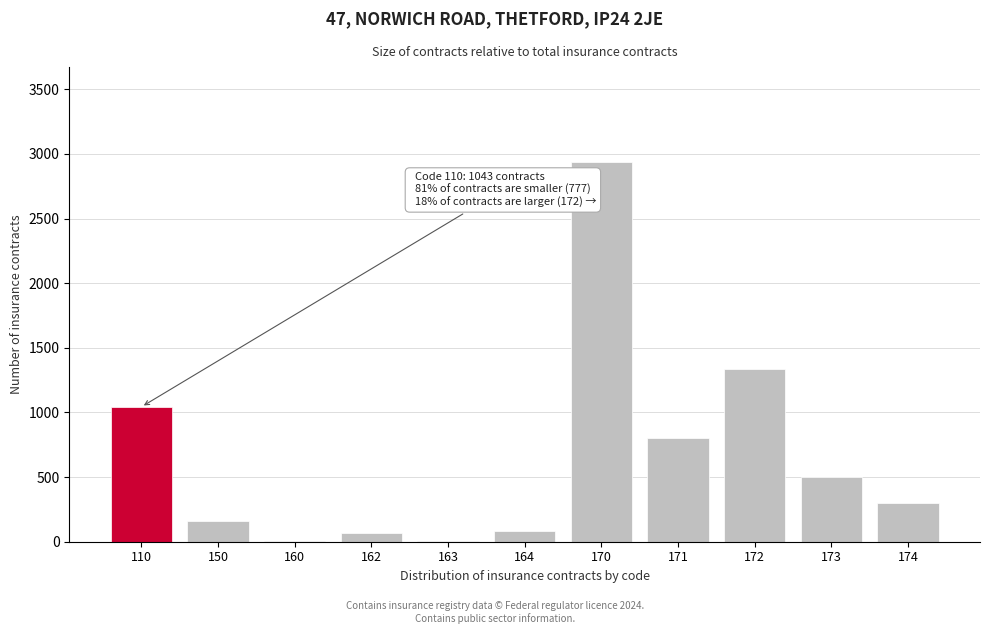

Approximately how many times larger is the value at 110 compared to 164?

12.3